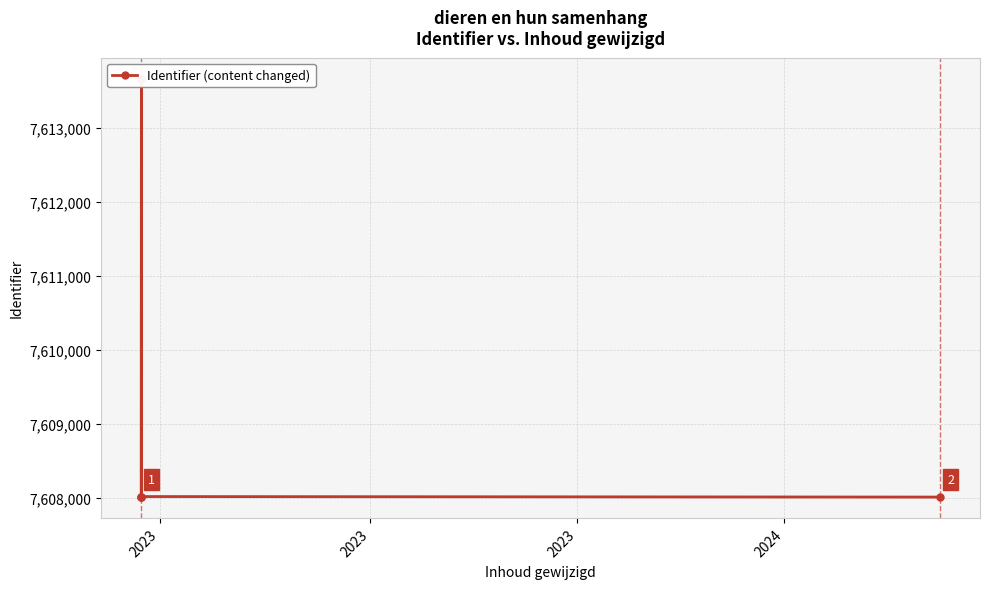

What is the average value?

7609145